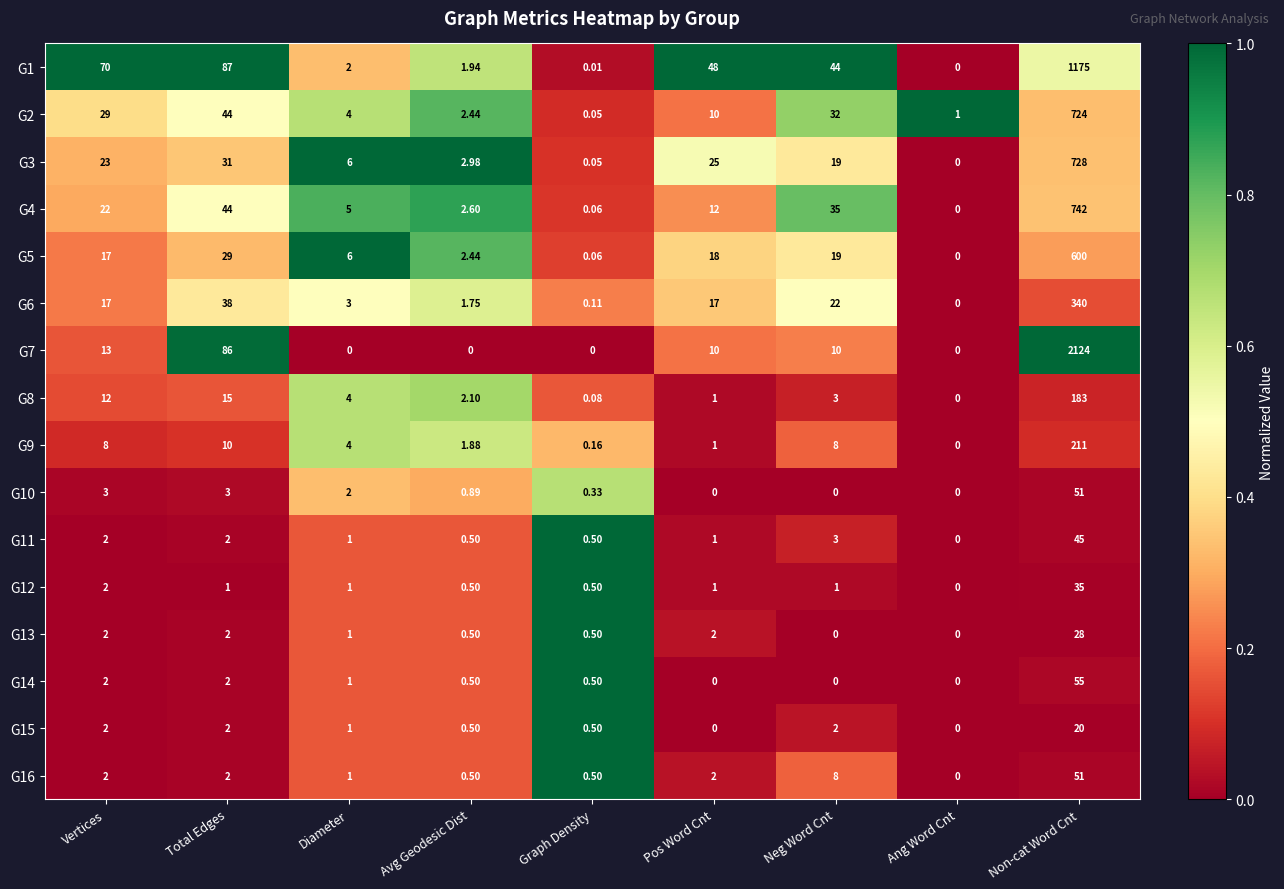

Rank the categories by G1 value from highest to lowest.

Non-cat Word Cnt, Total Edges, Vertices, Pos Word Cnt, Neg Word Cnt, Diameter, Avg Geodesic Dist, Graph Density, Ang Word Cnt